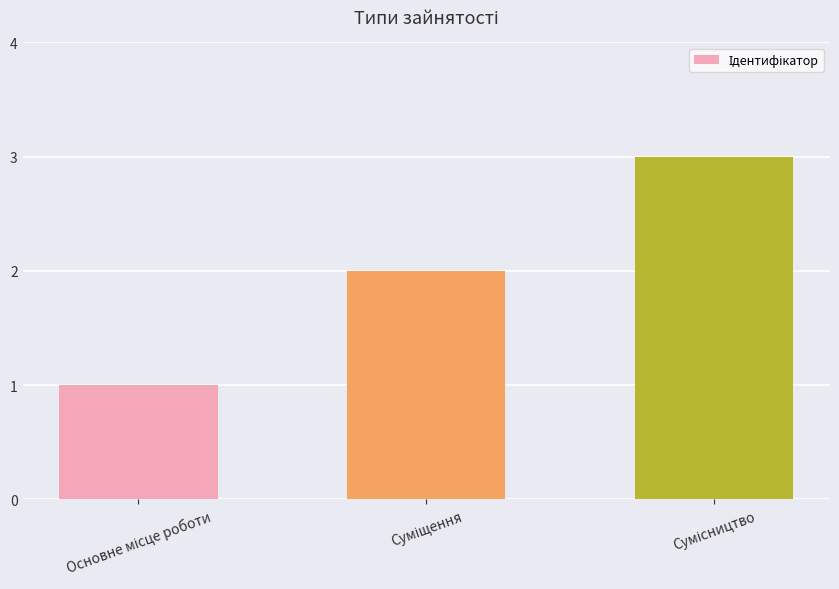

What is the sum of all values?

6